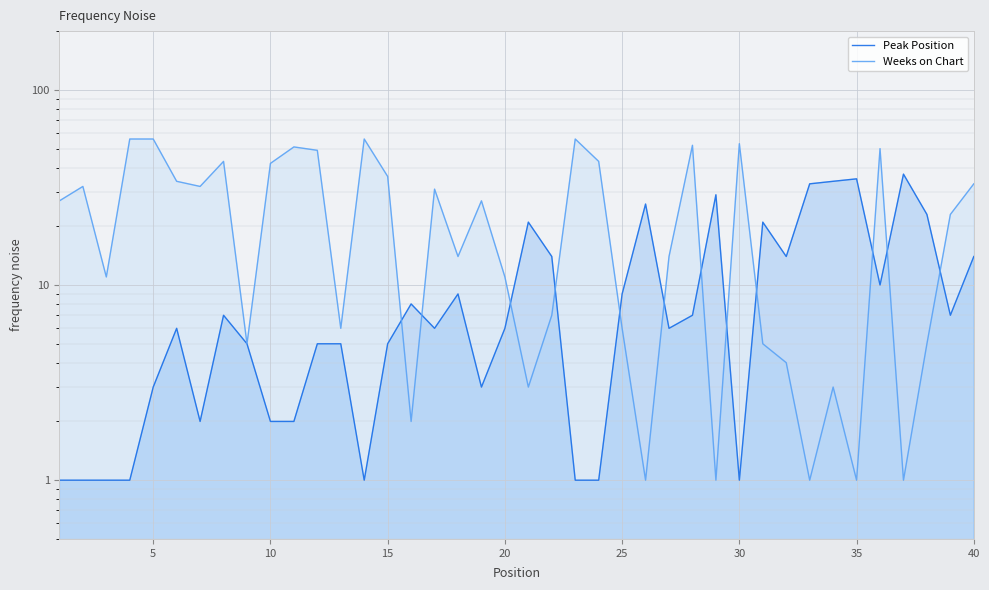

What is the highest value of the Peak Position series?

37